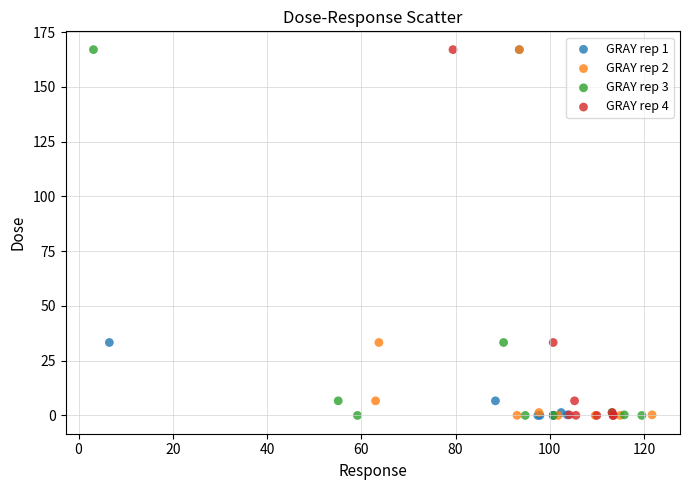

What are all the series names shown in the legend?

GRAY rep 1, GRAY rep 2, GRAY rep 3, GRAY rep 4